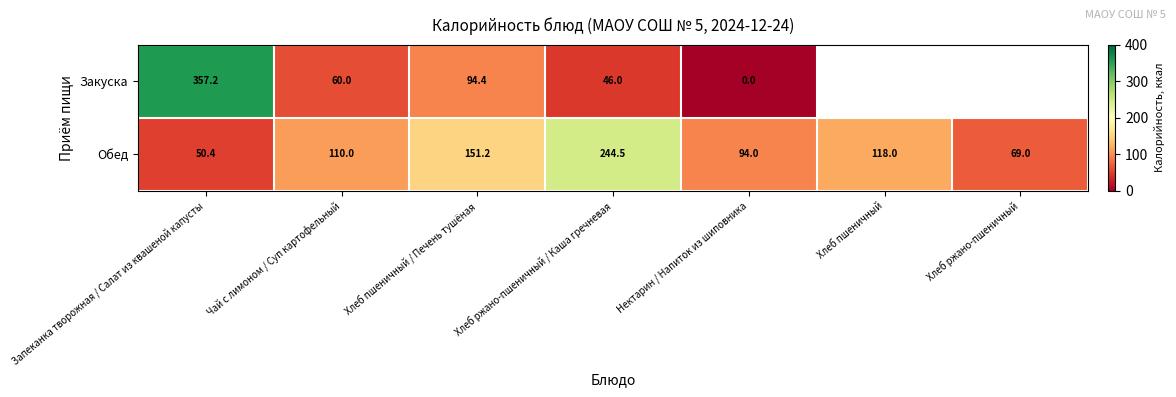

What is the difference between the second highest and second lowest values in the Обед series?

82.2